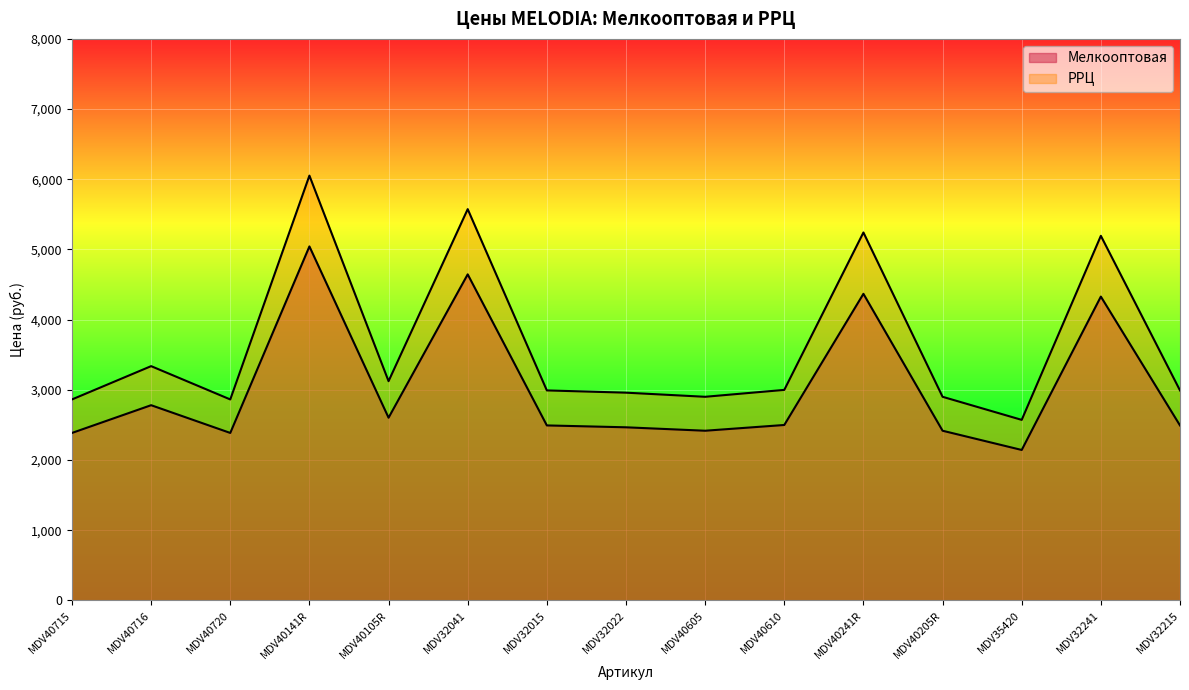

Which series has the largest total across all categories?

РРЦ